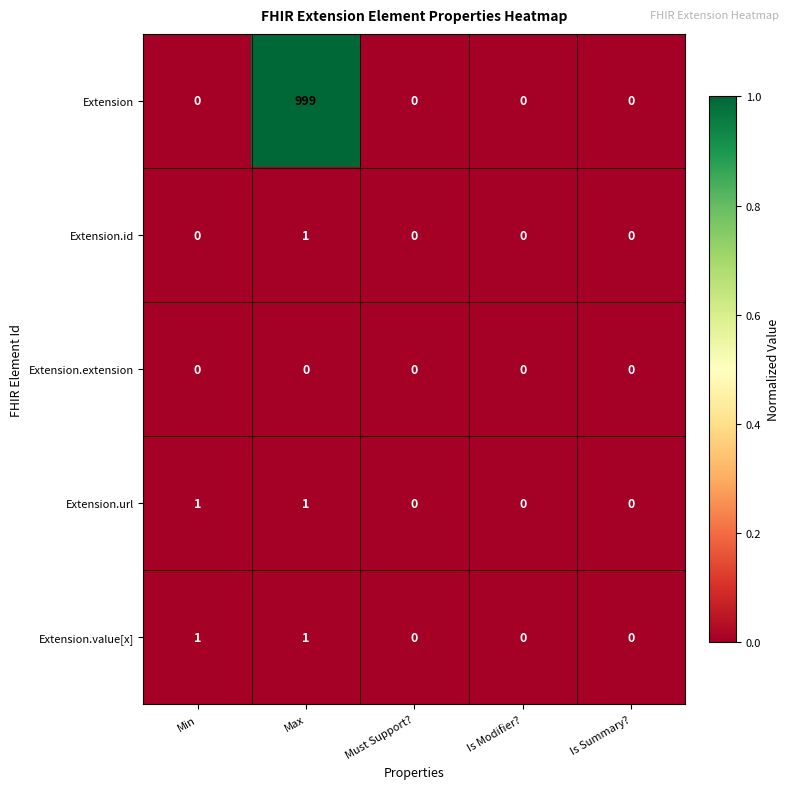

What is the maximum value shown in the chart?

999